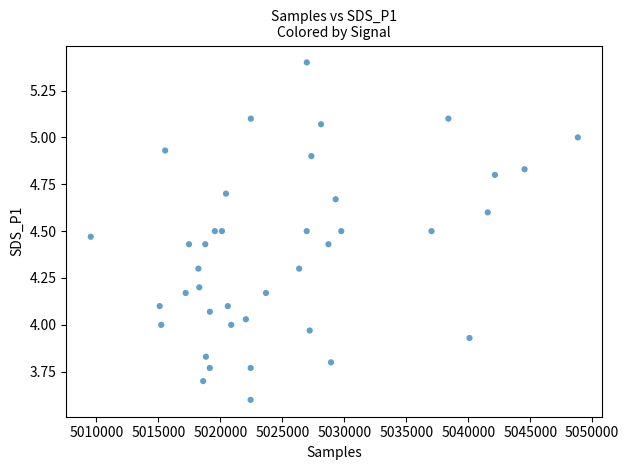

What is the range of X values (max minus min)?

39305.0